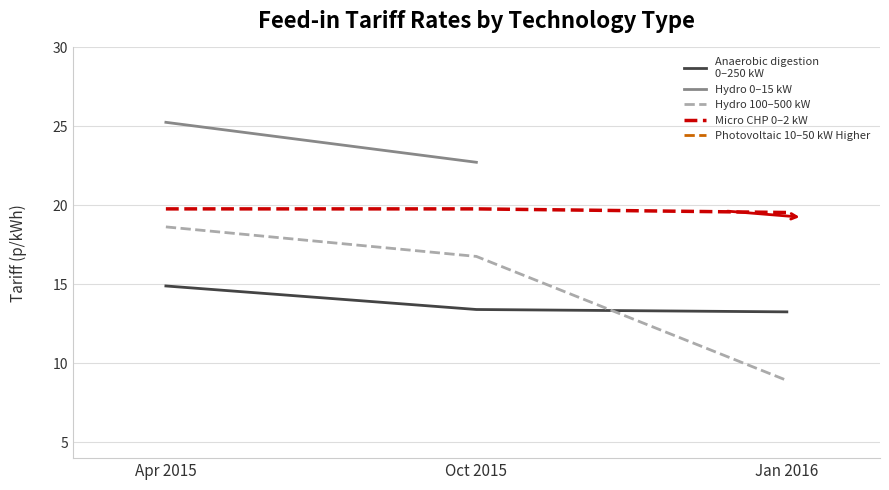

The Micro CHP (0-2 kW) series shows 3.5 at Oct 2015. True or false?

False